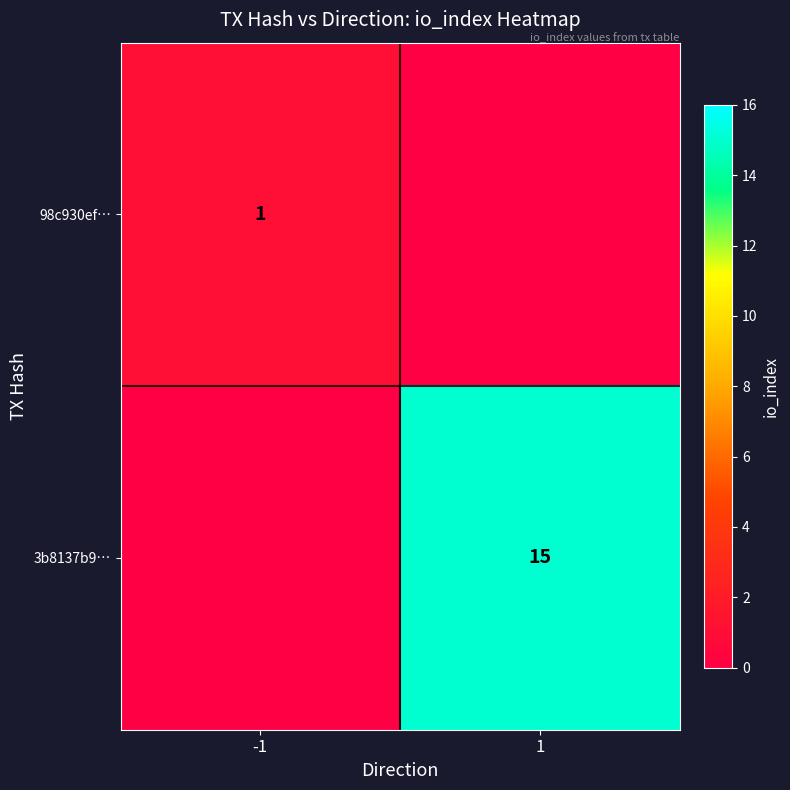

Which has a higher value, -1 or 1?

-1